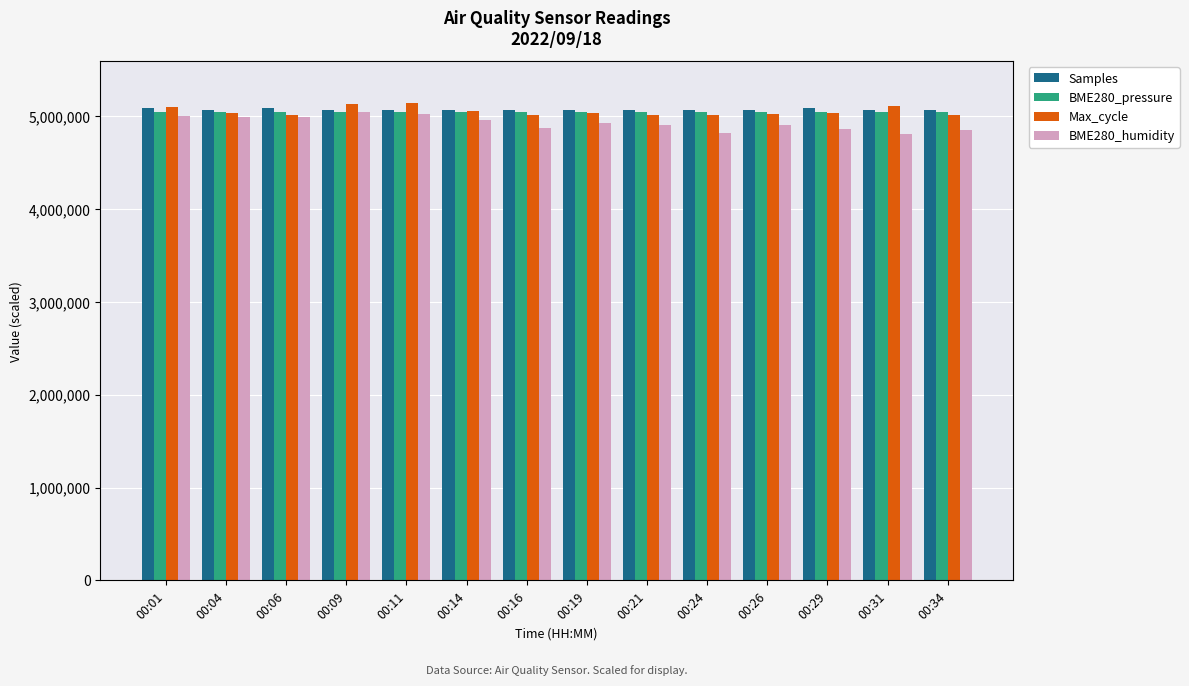

What is the difference between the maximum and minimum values in the Max_cycle series?

132750.0